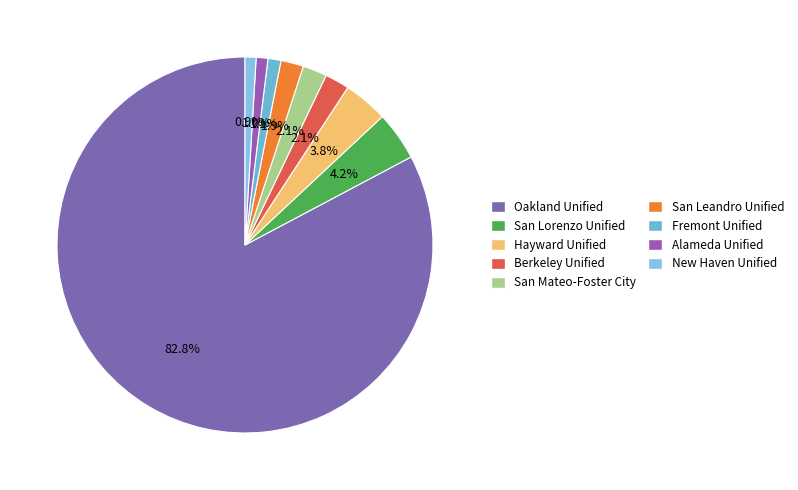

Rank the categories by value from highest to lowest.

Oakland Unified, San Lorenzo Unified, Hayward Unified, Berkeley Unified, San Mateo-Foster City, San Leandro Unified, Fremont Unified, Alameda Unified, New Haven Unified